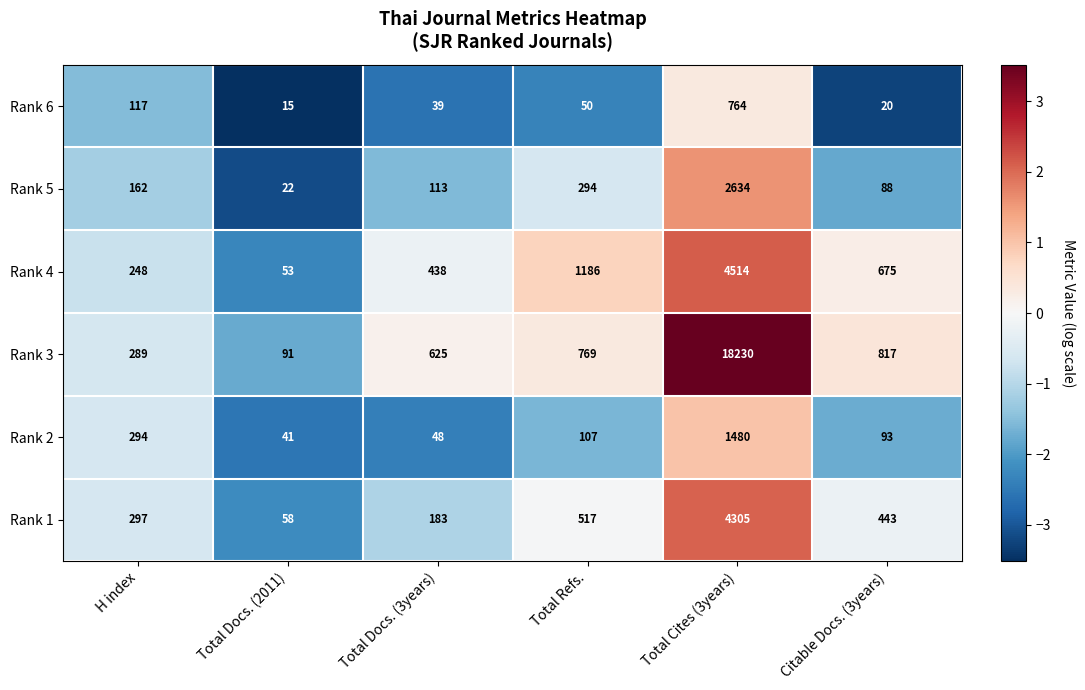

Which category has the lowest value in the Rank 4 series?

Total Docs. (2011)